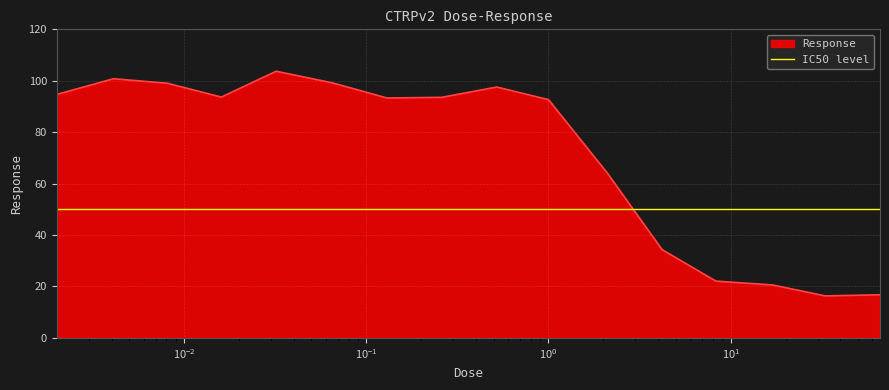

Which has a higher value, 0.13 or 0.032?

0.032